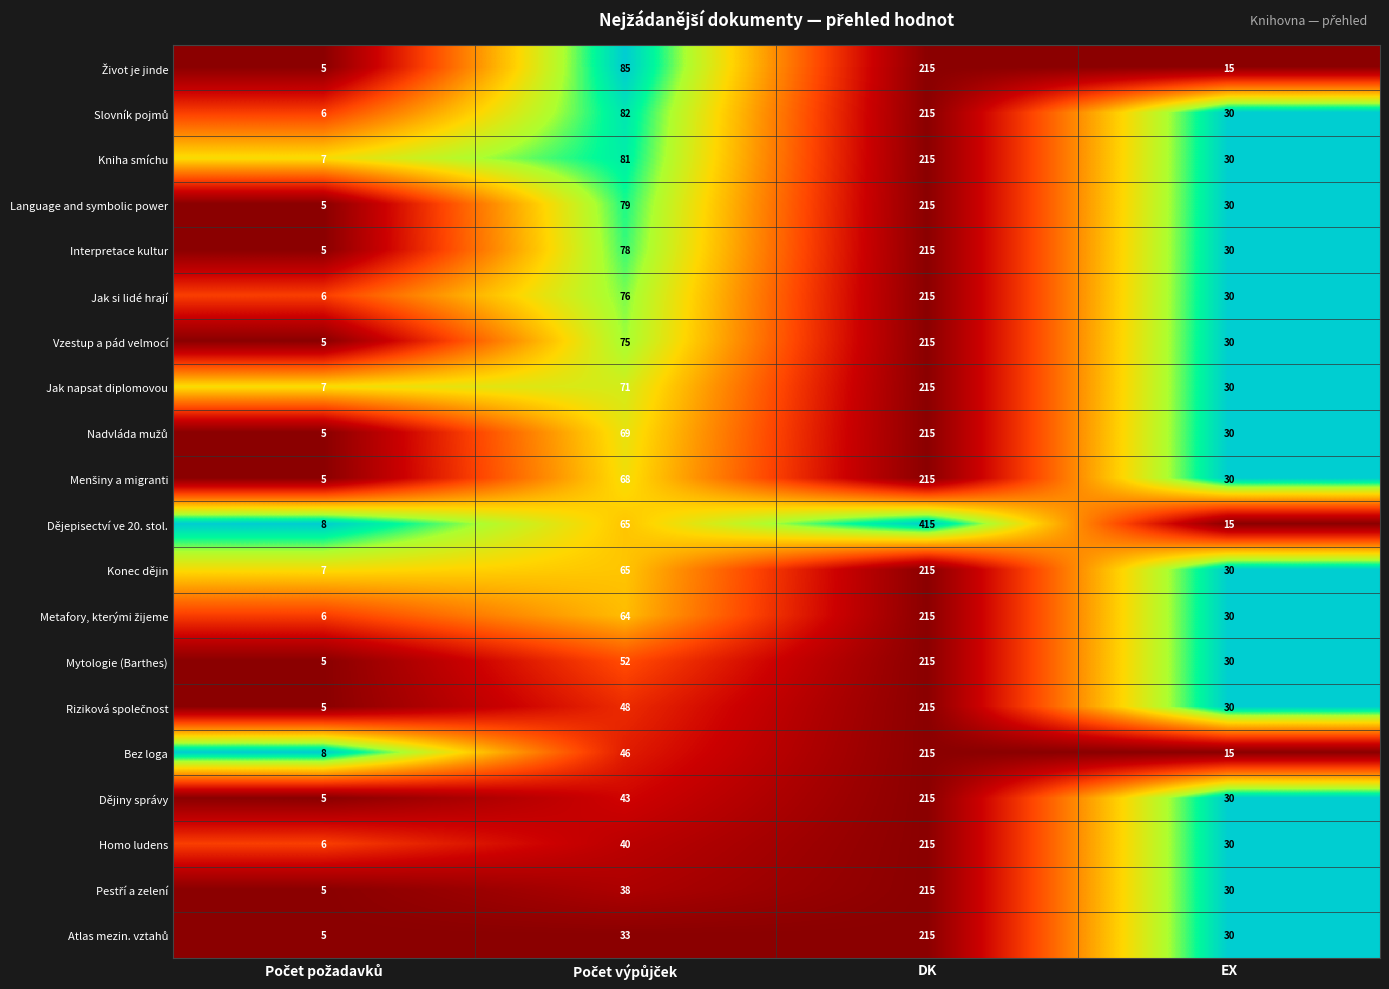

At how many categories does at least one series exceed 21?

3